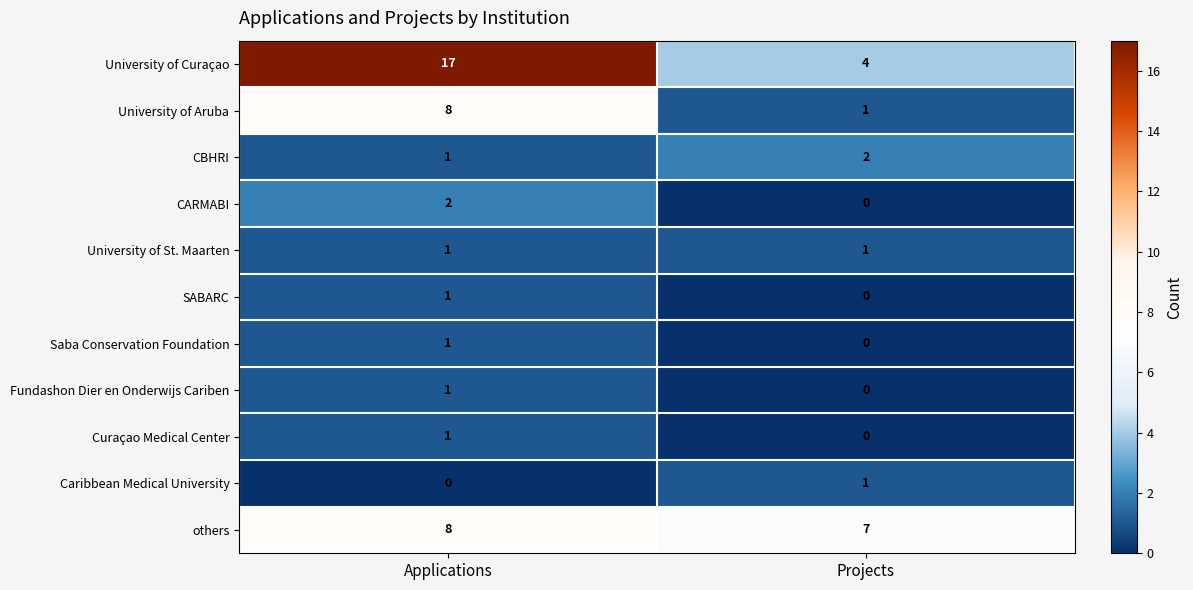

Which category has the lowest value in the CBHRI series?

Applications